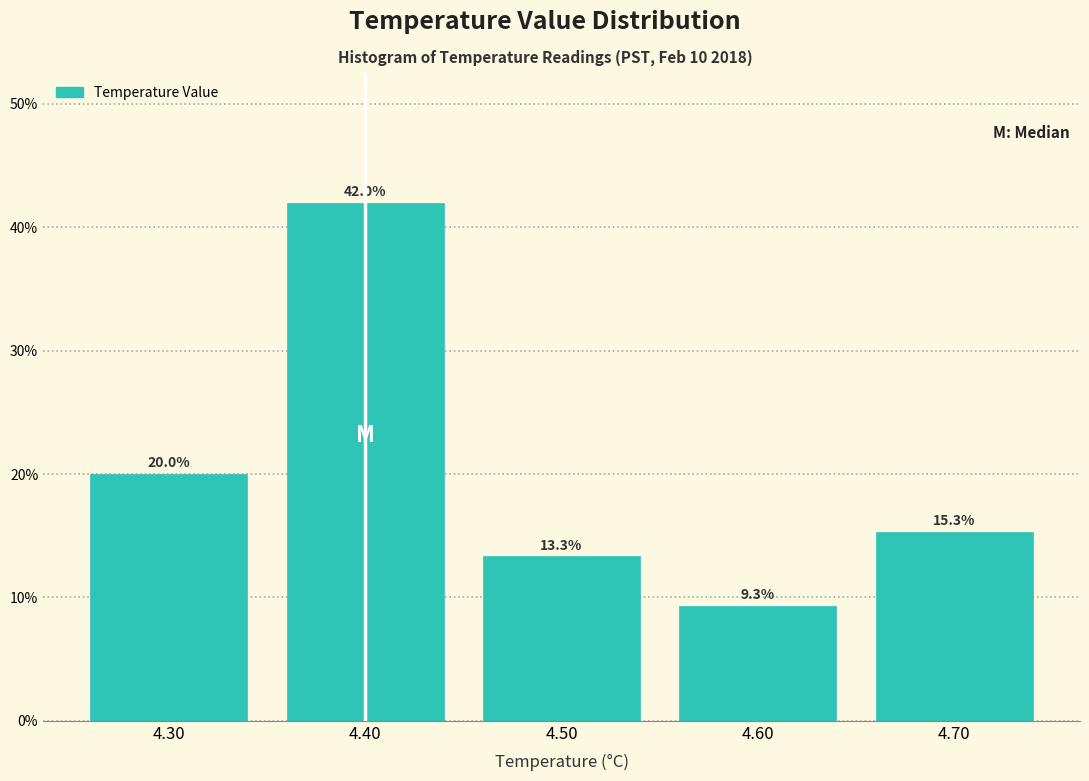

Reading left to right, extract all data points from this chart.

20.0	42.0	13.3	9.3	15.3